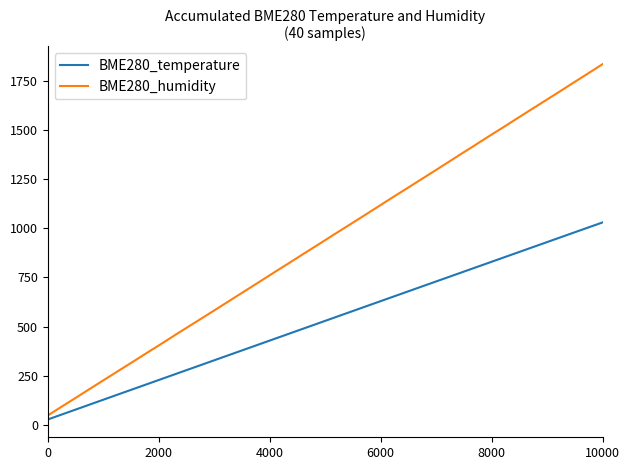

How many values in the BME280_humidity series are below 963?

20